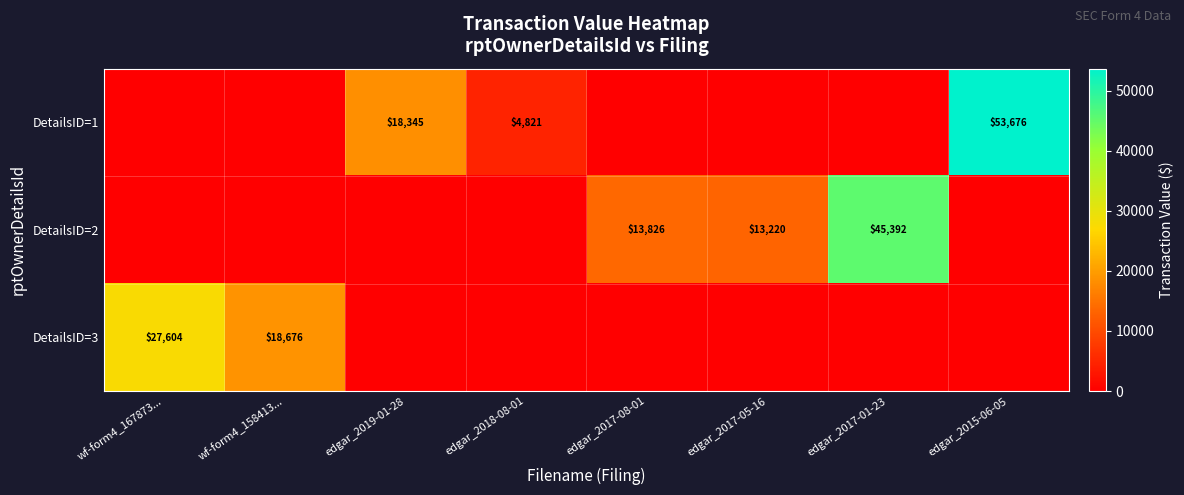

True or false: DetailsID=3 has a value of 27604 at wf-form4_167873....

True